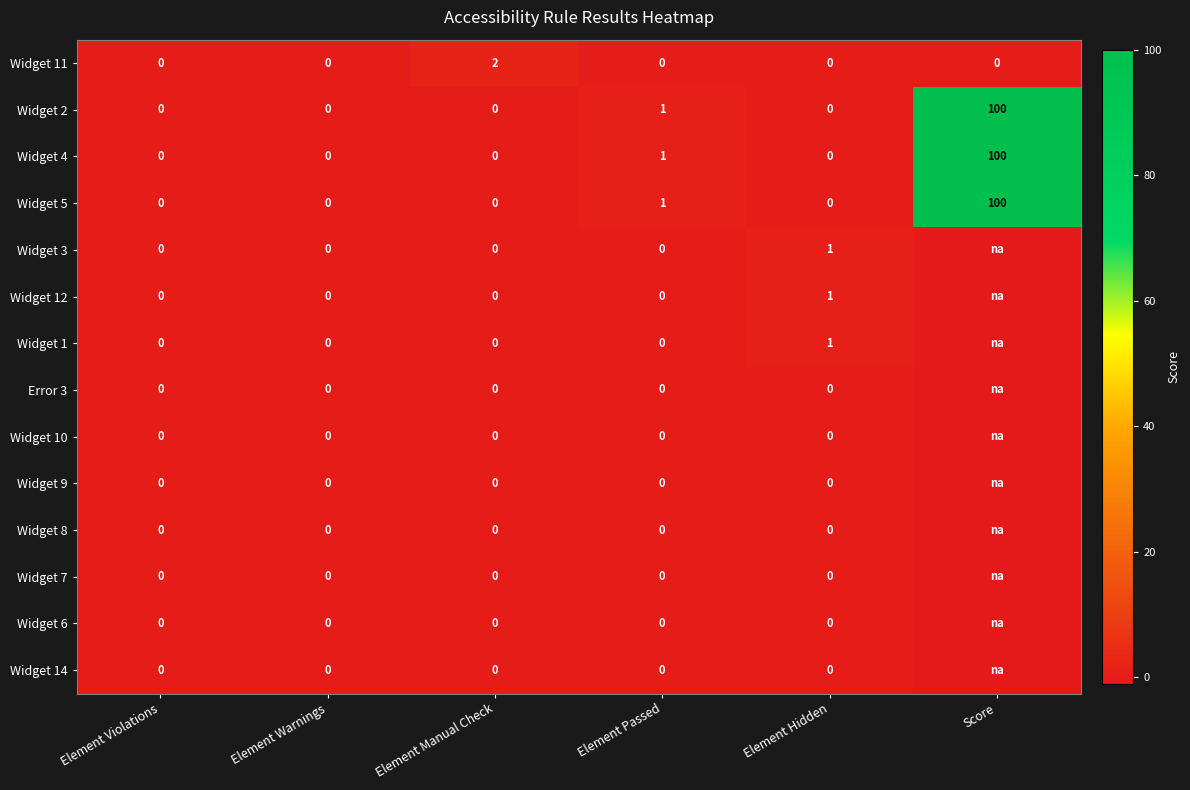

Which label corresponds to the largest value in the chart?

Score